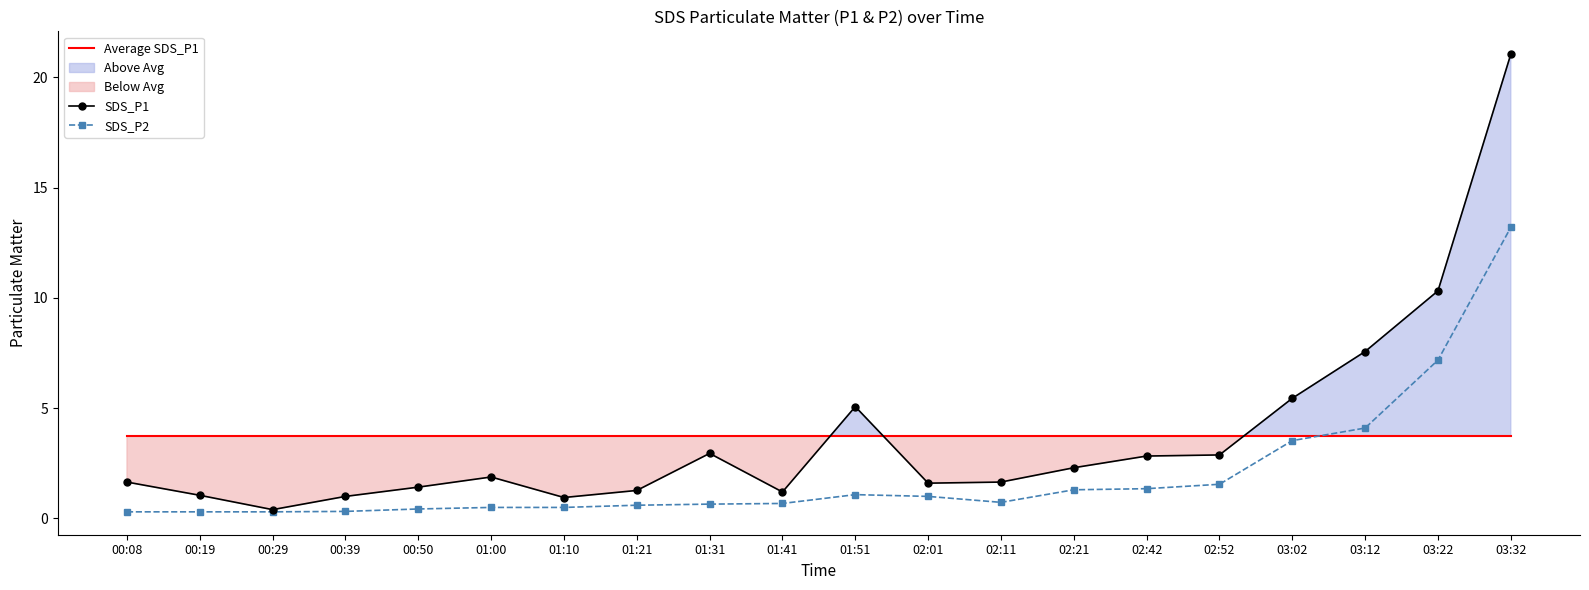

At which label does SDS_P1 first exceed 1?

00:08